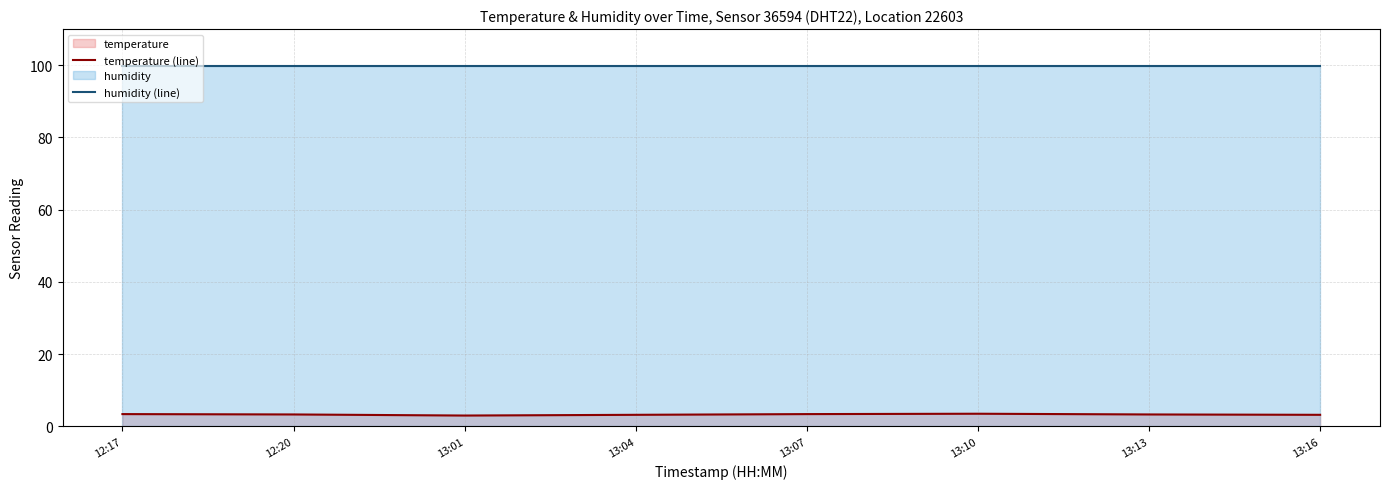

What is the value of the humidity (line) point at the 8th from the left?

99.9